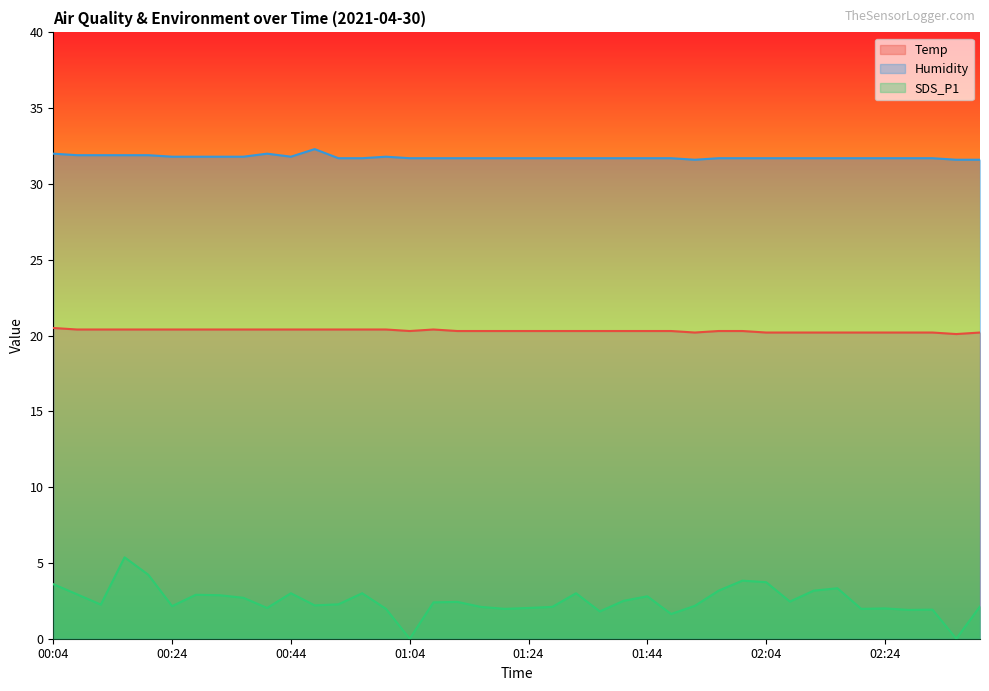

Does the chart have visible grid lines?

No